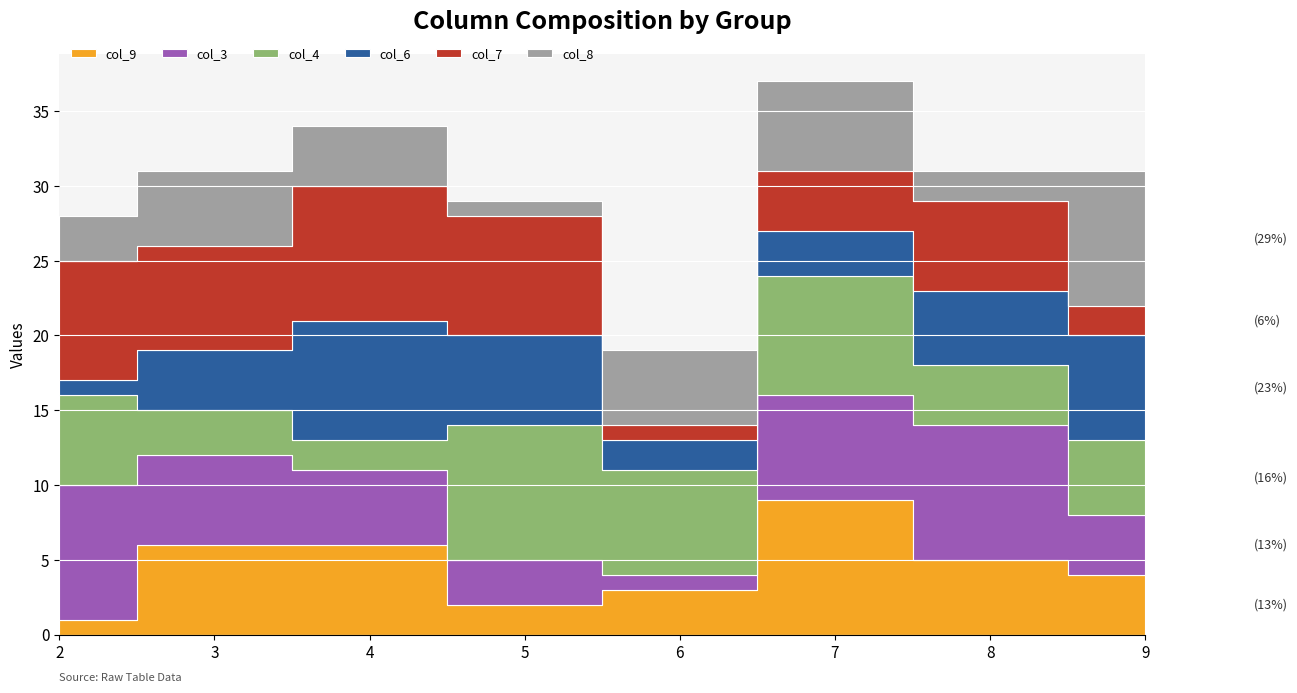

What is the total value across all series at 9?

31